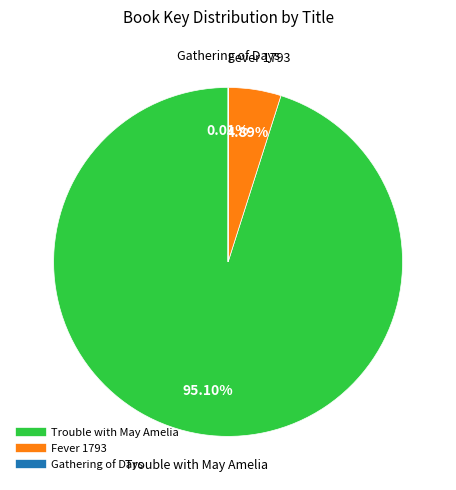

Is there any slice that represents more than half of the pie?

Yes